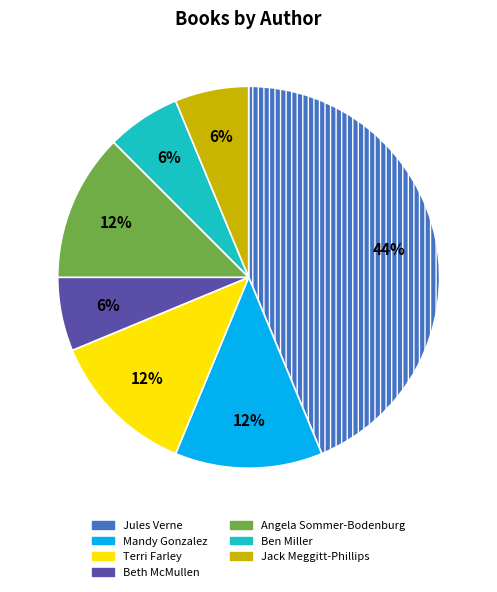

True or false: Jules Verne accounts for 44% of the total.

True